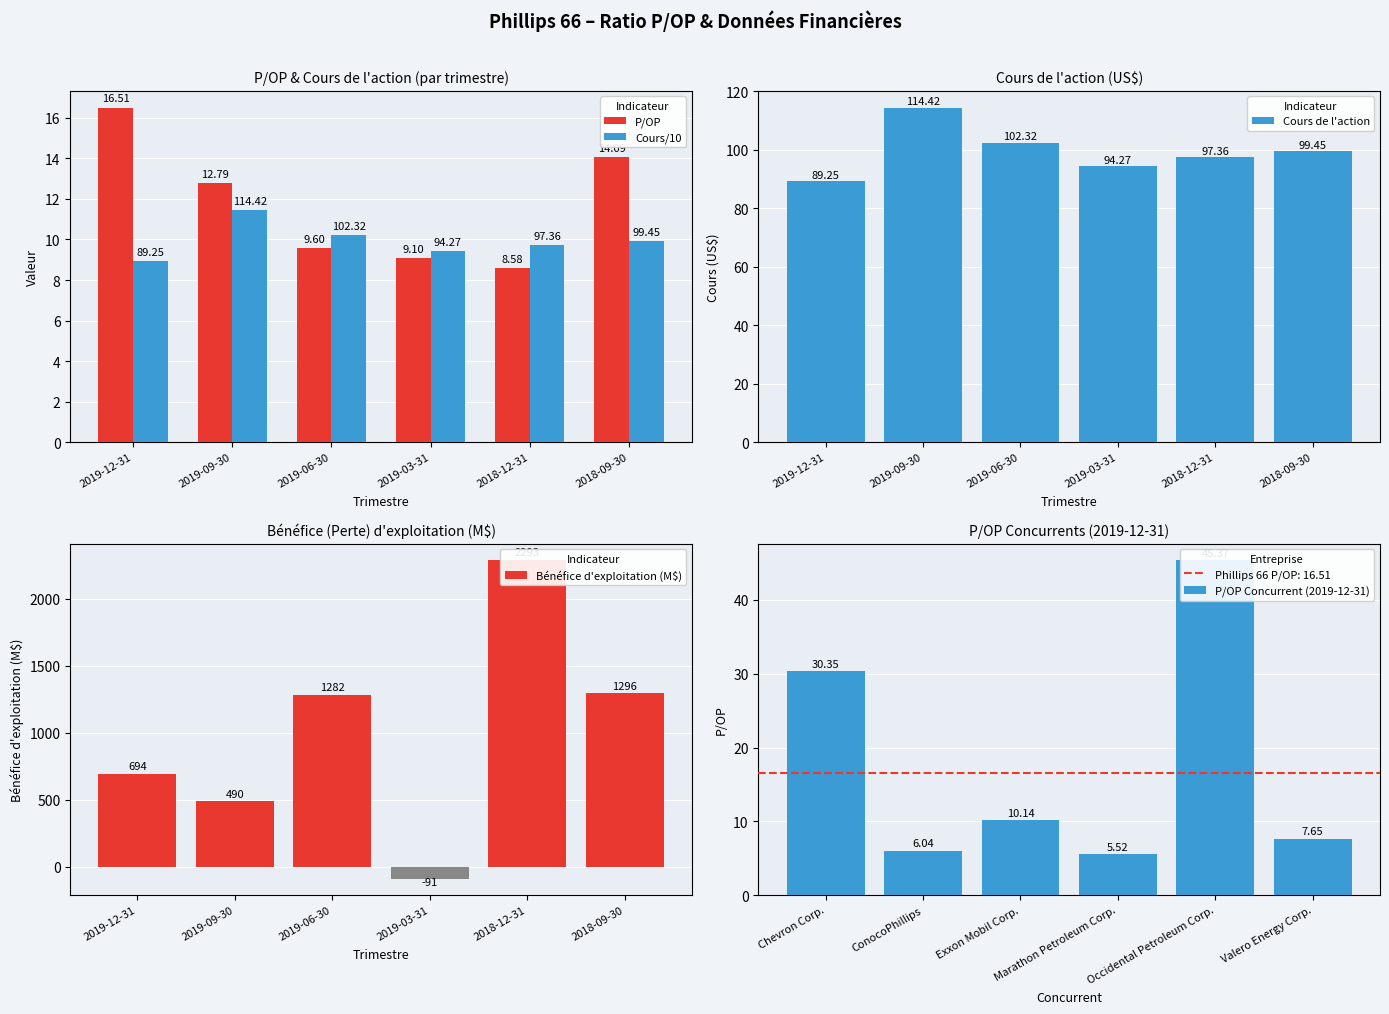

Rank the categories by Cours/10 value from highest to lowest.

2019-09-30, 2019-06-30, 2018-09-30, 2018-12-31, 2019-03-31, 2019-12-31